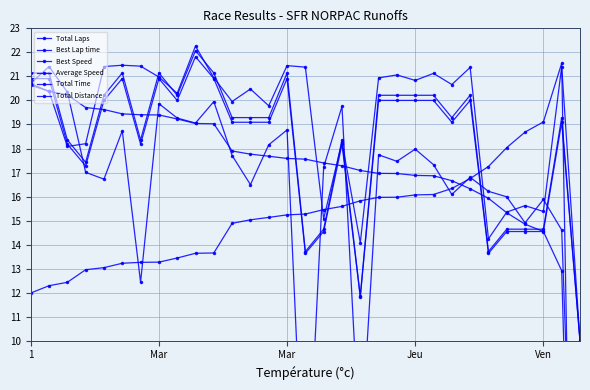

Where does the Total Time series first go above 20?

1